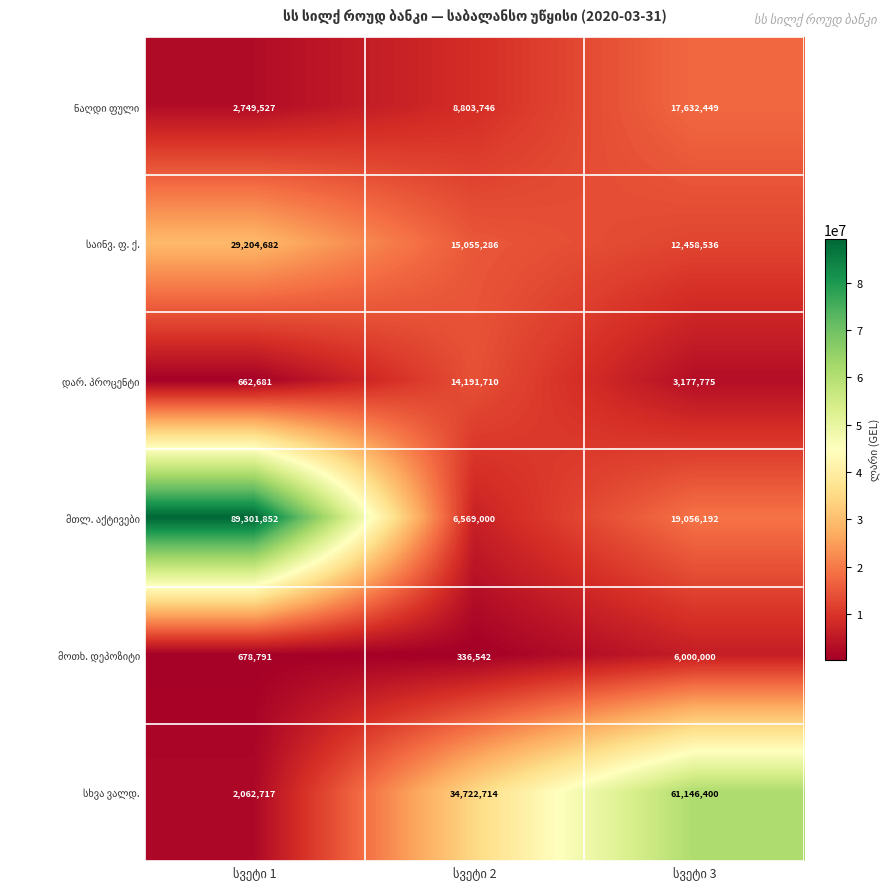

What is the maximum value shown in the chart?

89301852